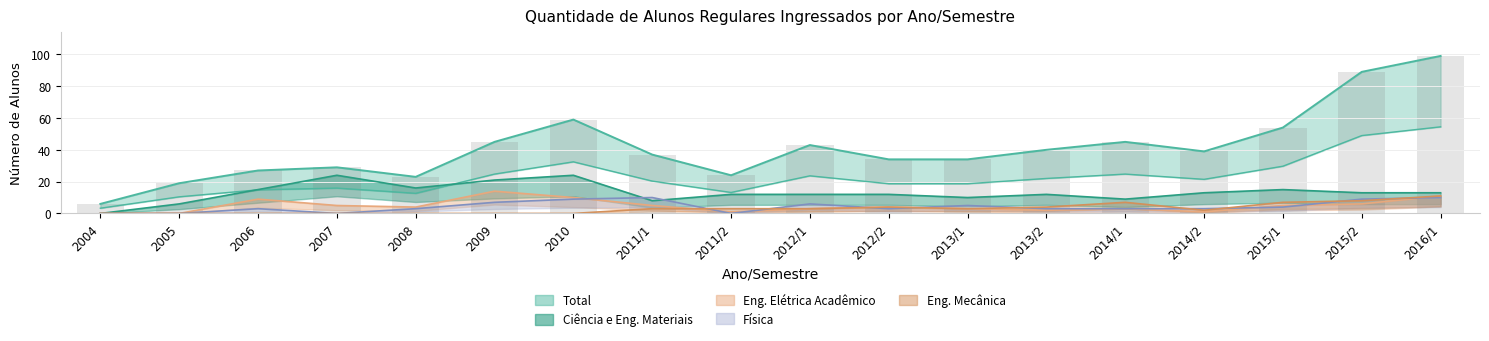

Reading left to right, transcribe all the data shown in this chart.

Total: 2004=6	2005=19	2006=27	2007=29	2008=23	2009=45	2010=59	2011/1=37	2011/2=24	2012/1=43	2012/2=34	2013/1=34	2013/2=40	2014/1=45	2014/2=39	2015/1=54	2015/2=89	2016/1=99
Mestrado em Engenharia Elétrica Acadêmico: 2004=0	2005=0	2006=9	2007=5	2008=4	2009=14	2010=10	2011/1=5	2011/2=1	2012/1=3	2012/2=4	2013/1=3	2013/2=2	2014/1=3	2014/2=1	2015/1=5	2015/2=6	2016/1=11
Mestrado em Física: 2004=0	2005=0	2006=3	2007=0	2008=3	2009=7	2010=9	2011/1=10	2011/2=0	2012/1=6	2012/2=3	2013/1=5	2013/2=3	2014/1=3	2014/2=3	2015/1=4	2015/2=9	2016/1=10
Mestrado em Ciência e Engenharia dos Materiais: 2004=0	2005=6	2006=15	2007=24	2008=16	2009=21	2010=24	2011/1=8	2011/2=12	2012/1=12	2012/2=12	2013/1=10	2013/2=12	2014/1=9	2014/2=13	2015/1=15	2015/2=13	2016/1=13
Mestrado em Engenharia Mecânica: 2004=0	2005=0	2006=0	2007=0	2008=0	2009=0	2010=0	2011/1=3	2011/2=3	2012/1=3	2012/2=4	2013/1=3	2013/2=4	2014/1=7	2014/2=2	2015/1=7	2015/2=8	2016/1=11